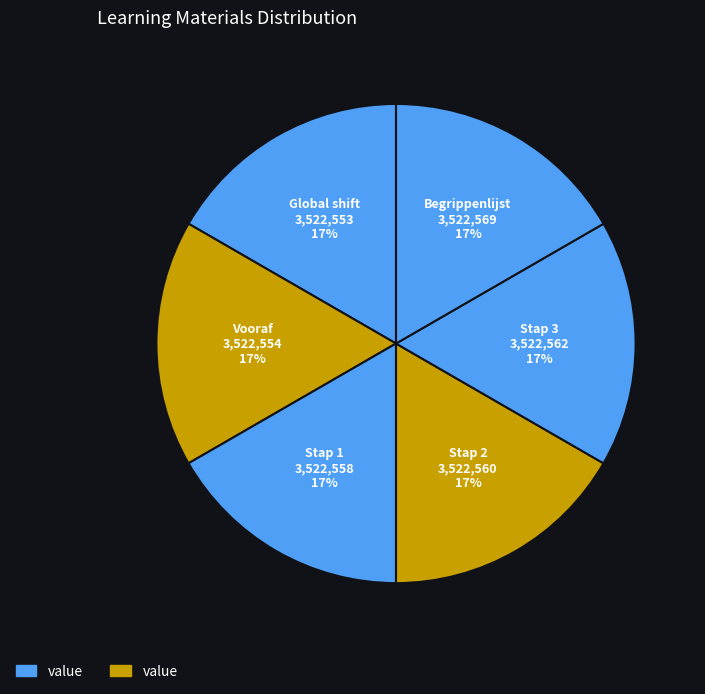

Combined, do Global shift and Stap 2 account for over 50%?

No